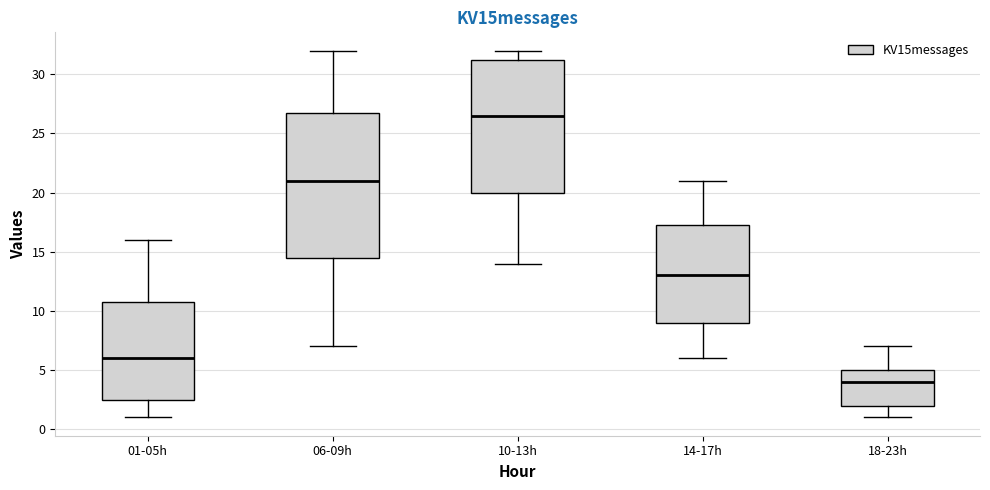

Where is the lower edge of the box for 18-23h on the y-axis? The values are not printed on the chart, so give them approximately, as read against the axis.

2.0